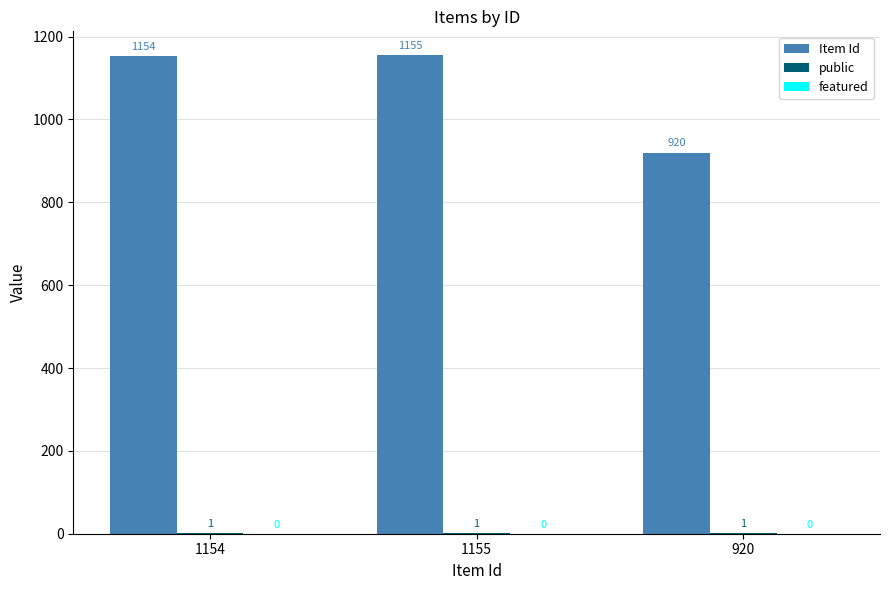

Read the Item Id value at 1154, to the nearest 50.

1150